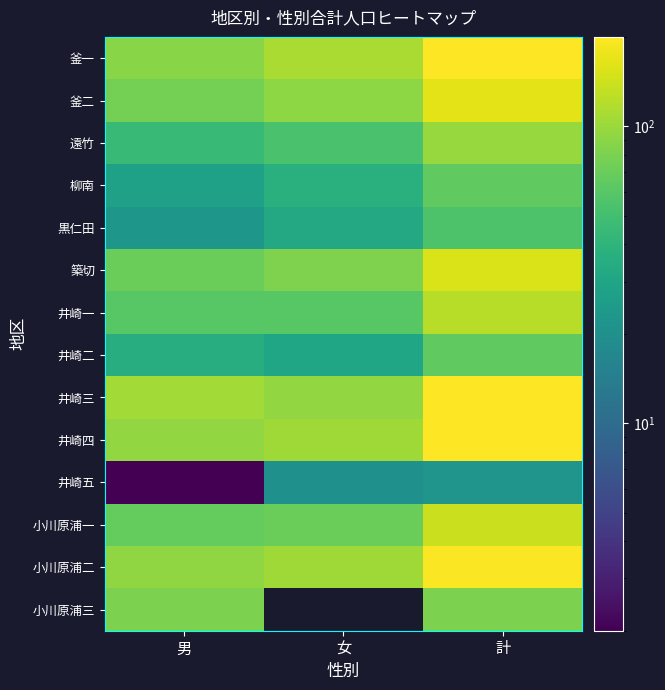

At 男, list the series in order from smallest to largest.

井崎五, 黒仁田, 柳南, 井崎二, 遠竹, 井崎一, 小川原浦一, 築切, 釜二, 小川原浦三, 釜一, 小川原浦二, 井崎四, 井崎三